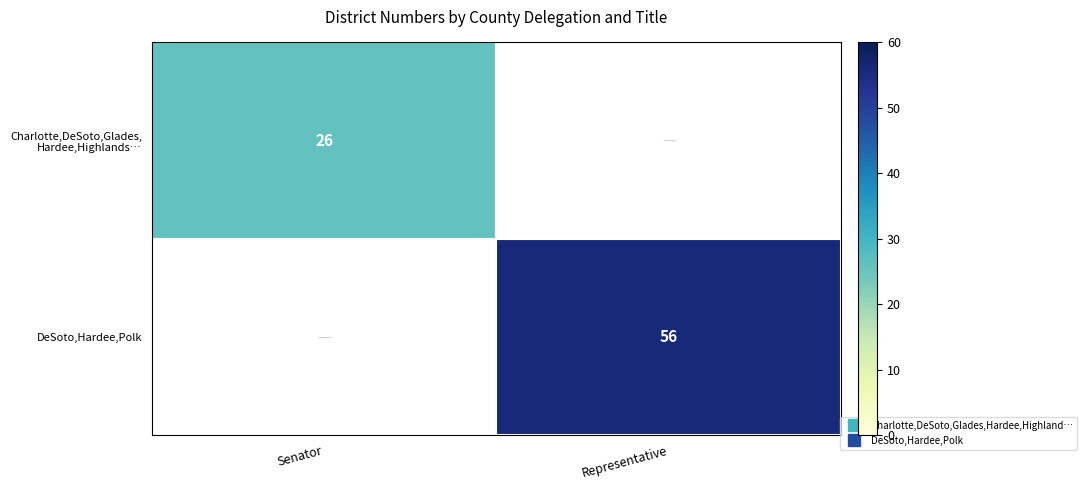

At how many categories does at least one series exceed 50?

1